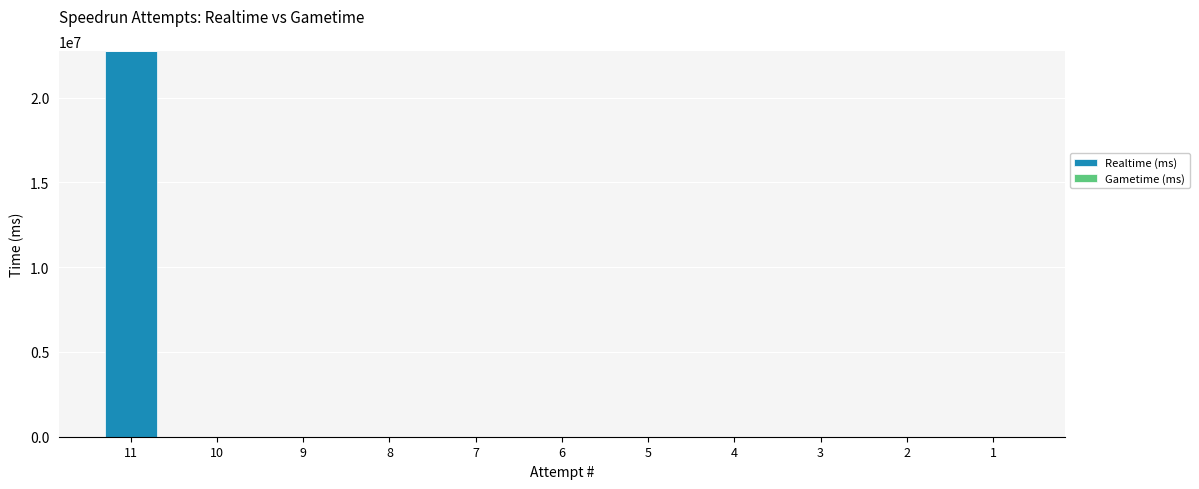

What is the sum of all values?

22739698